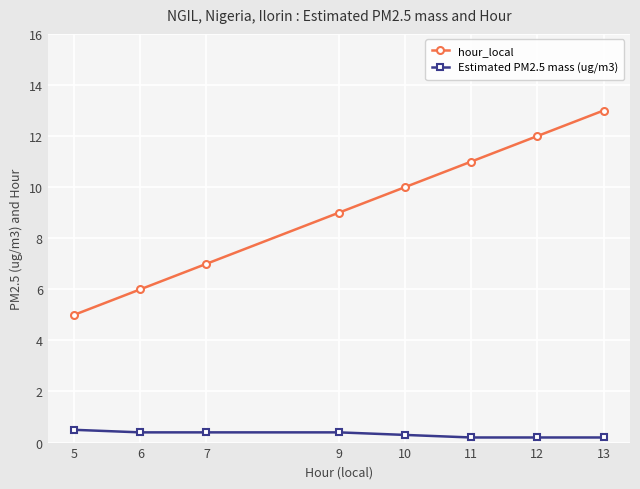

Does the chart have visible grid lines?

Yes